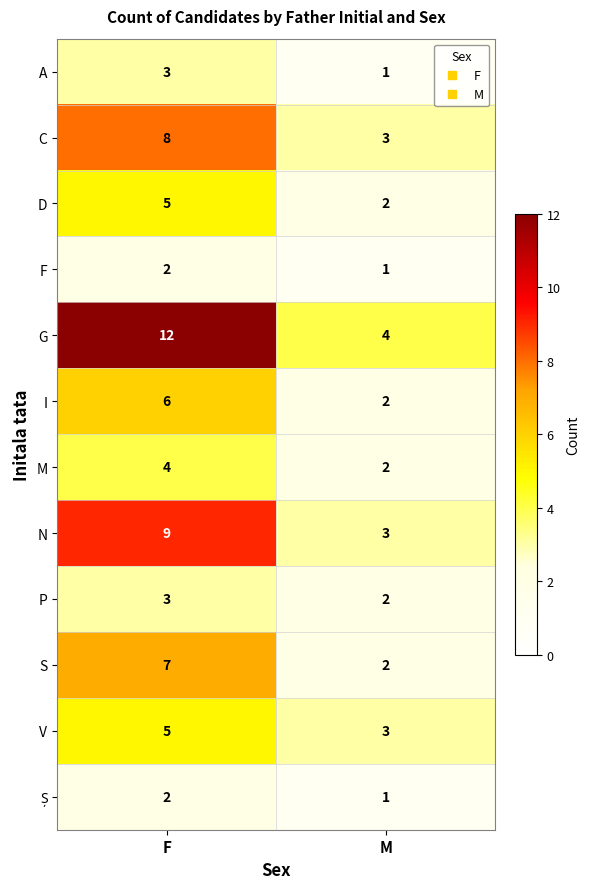

Which series has the largest total across all categories?

G